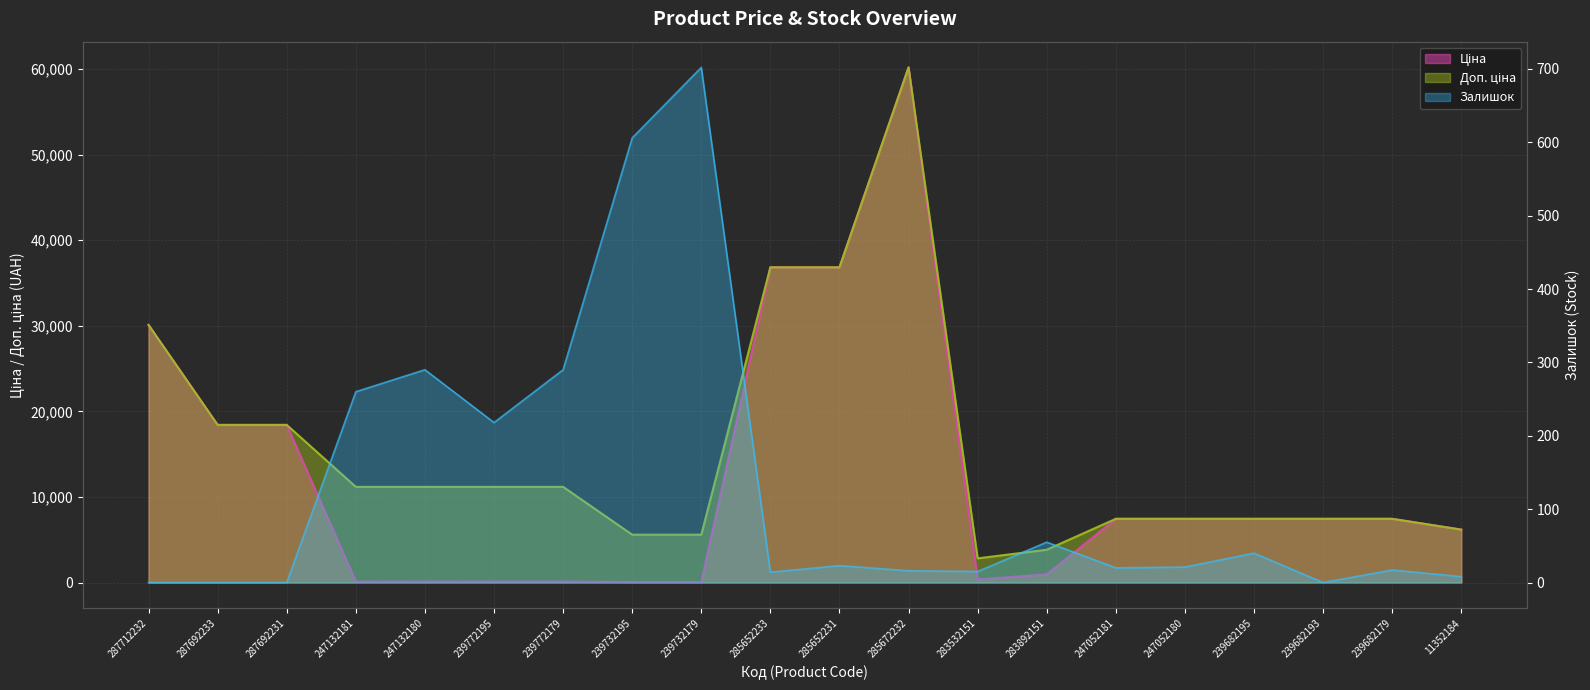

Reading left to right, transcribe all the data shown in this chart.

Ціна: 287712232=30102.8	287692233=18420.9	287692231=18420.9	247132181=111.8	247132180=111.8	239772195=111.8	239772179=111.8	239732195=55.9	239732179=55.9	285652233=36841.8	285652231=36841.8	285672232=60205.6	283532151=352.6	283892151=958.4	247052181=7444.6	247052180=7444.6	239682195=7444.6	239682193=7444.6	239682179=7444.6	11352184=6182.6
Доп. ціна: 287712232=30102.8	287692233=18420.9	287692231=18420.9	247132181=11182.0	247132180=11182.0	239772195=11182.0	239772179=11182.0	239732195=5591.0	239732179=5591.0	285652233=36841.8	285652231=36841.8	285672232=60205.6	283532151=2821.2	283892151=3833.8	247052181=7444.6	247052180=7444.6	239682195=7444.6	239682193=7444.6	239682179=7444.6	11352184=6182.6
Залишок: 287712232=0.0	287692233=0.0	287692231=0.0	247132181=260.0	247132180=290.0	239772195=218.0	239772179=290.0	239732195=606.0	239732179=702.0	285652233=14.0	285652231=23.0	285672232=16.0	283532151=15.0	283892151=55.0	247052181=20.0	247052180=21.0	239682195=40.0	239682193=0.0	239682179=17.0	11352184=8.0